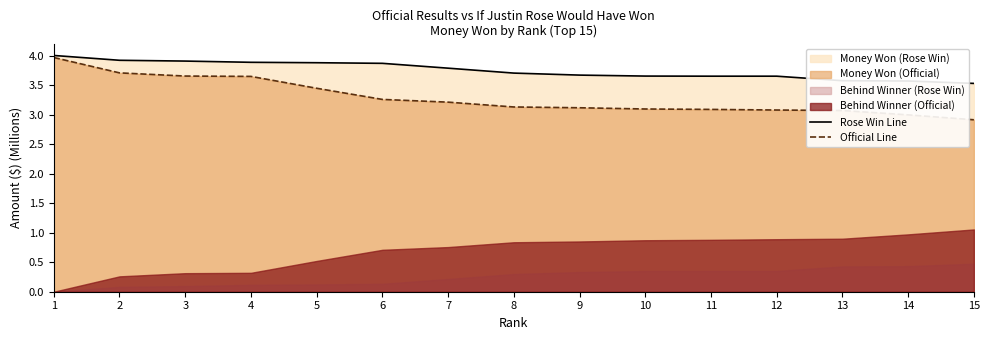

What is the difference between the maximum and second lowest values in the Official Line series?

1.0